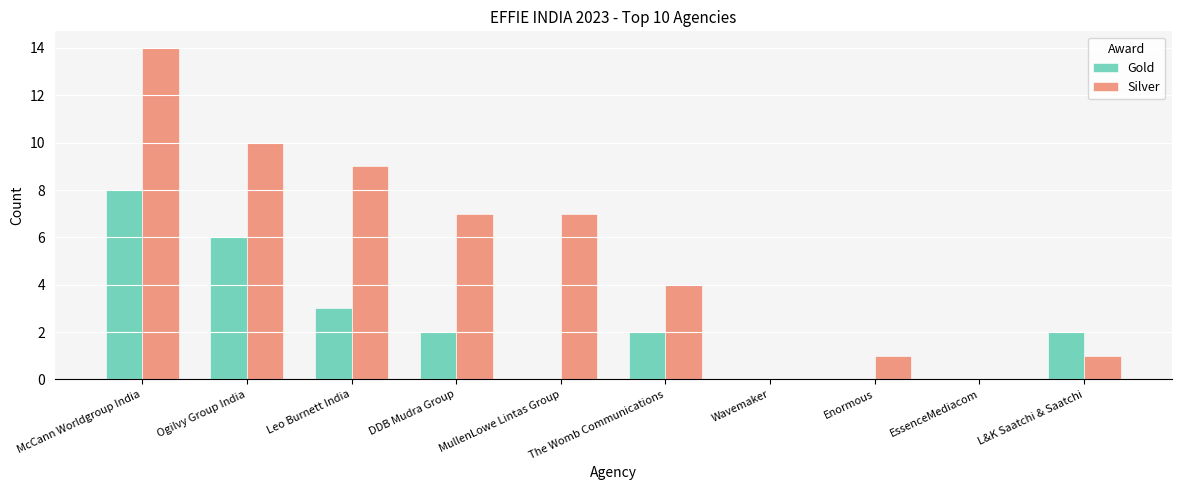

The Silver series shows 14 at McCann Worldgroup India. True or false?

True